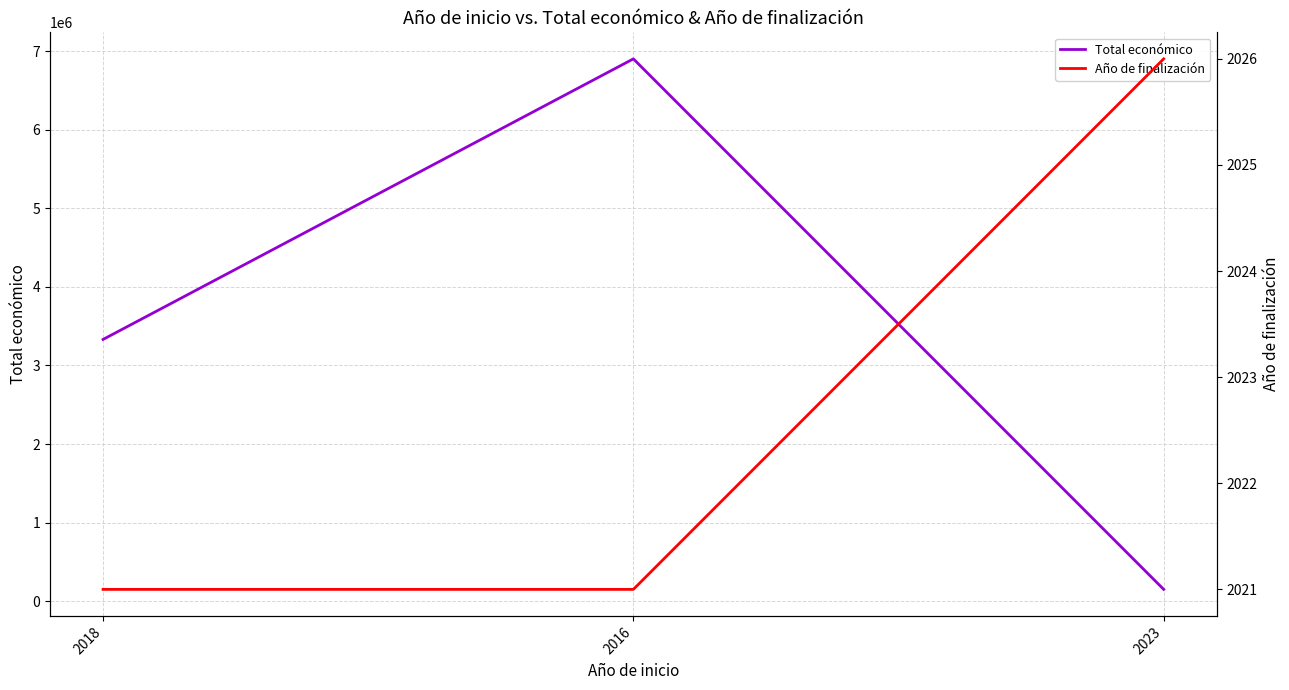

What is the smallest value displayed?

2021